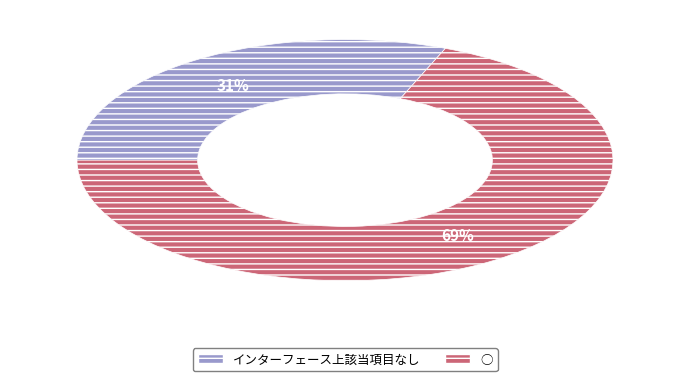

Do インターフェース上該当項目なし and ○ together represent more than half of the pie?

Yes